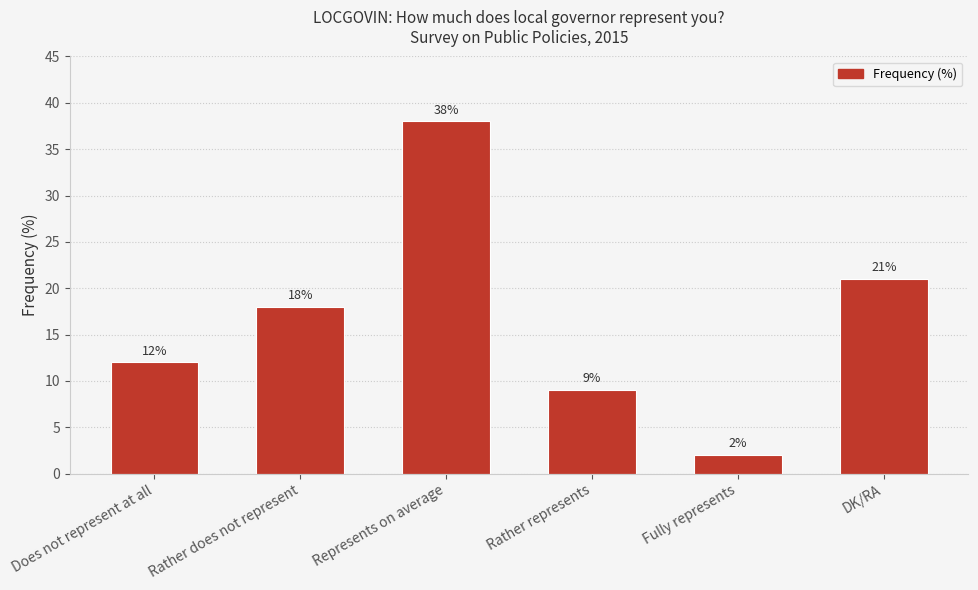

What value does the data have at Represents on average?

38